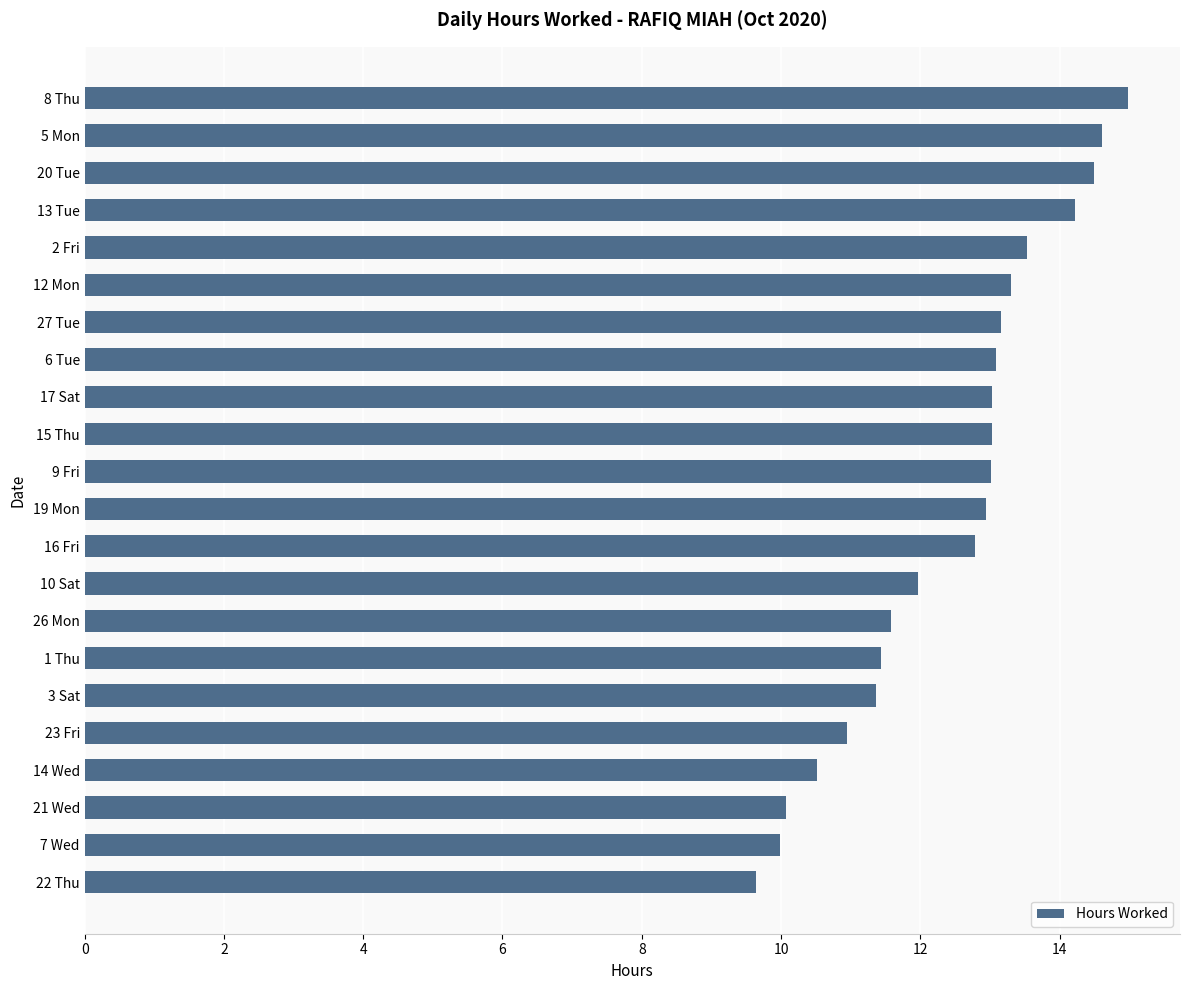

What is the difference between the second highest and second lowest values?

4.6